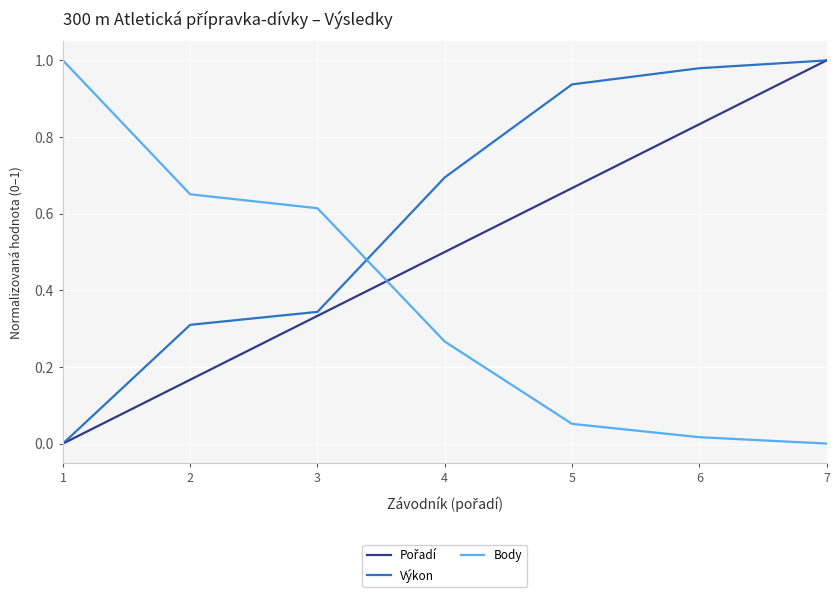

What is the sum of all Body values?

2.6